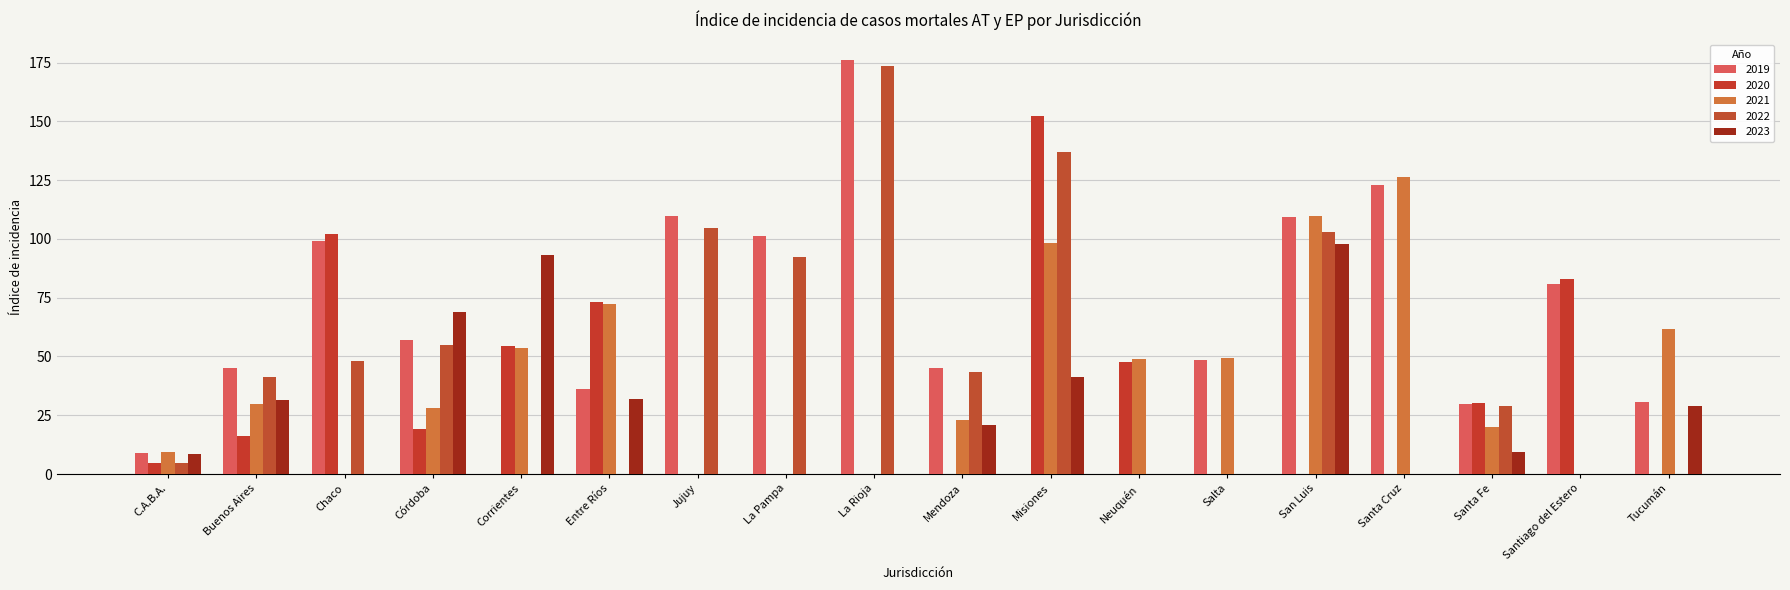

The 2019 series shows 9.0 at C.A.B.A.. True or false?

True